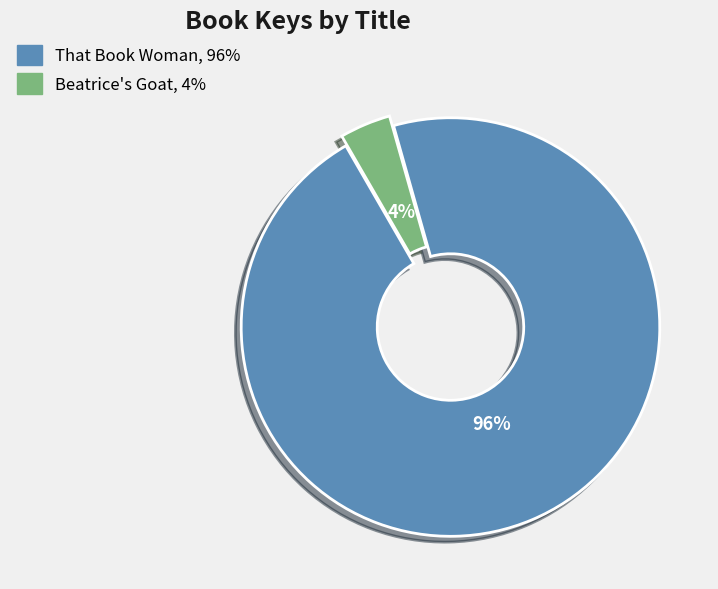

Is the sum of Beatrice's Goat and That Book Woman greater than half?

Yes